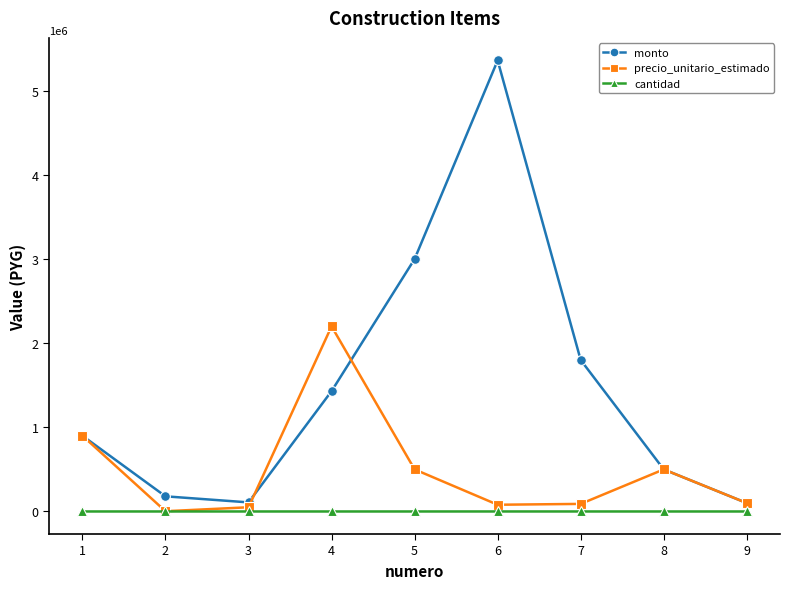

True or false: monto has more than 0 points higher than both neighbors.

True